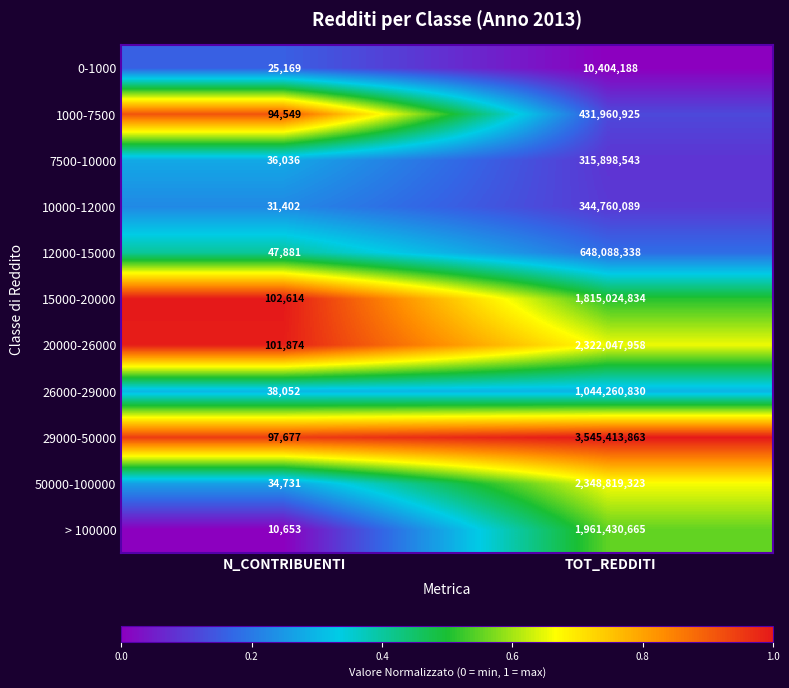

At which label is 20000-26000 closest to 1161074916?

N_CONTRIBUENTI